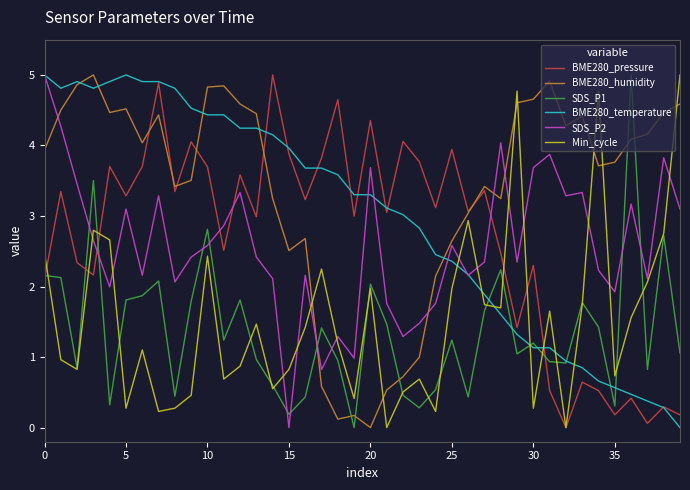

Which series ends up on top after the final intersection of SDS_P1 and Min_cycle?

Min_cycle